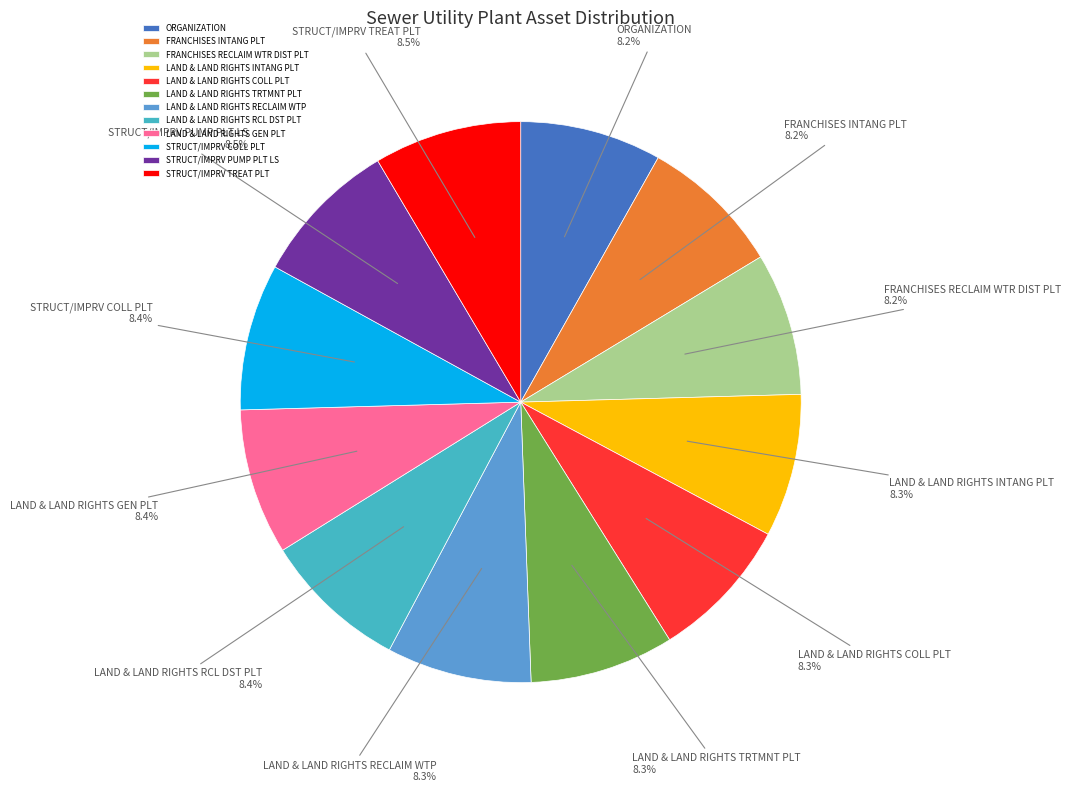

Is the sum of ORGANIZATION and FRANCHISES INTANG PLT greater than half?

No